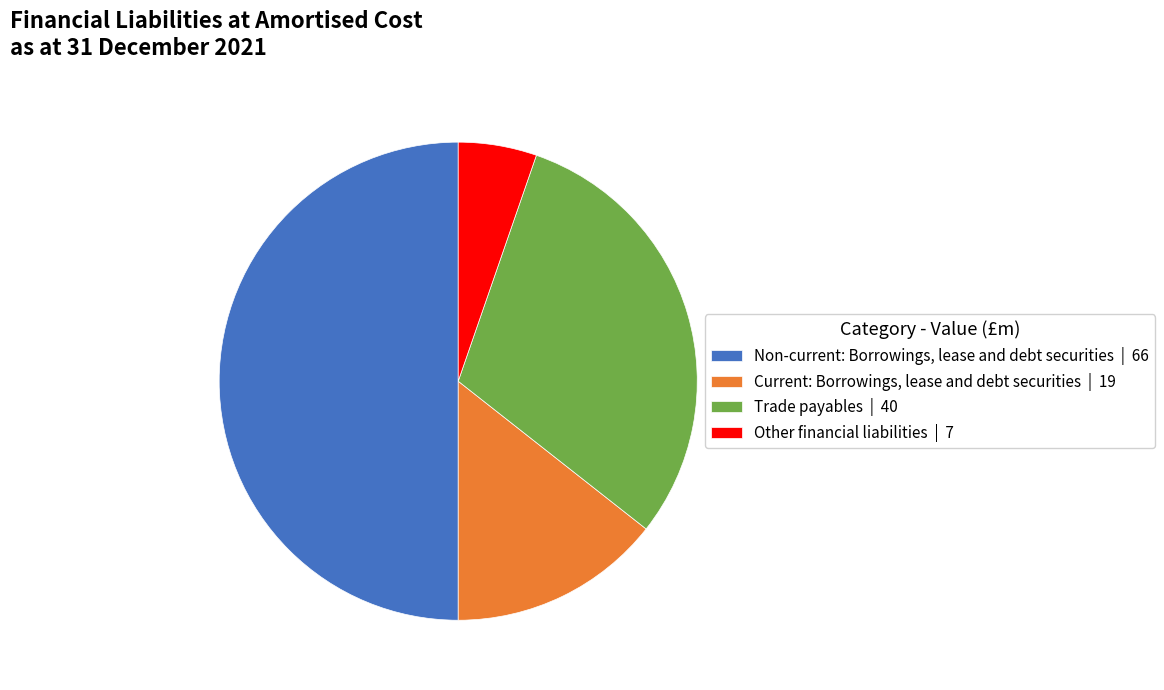

Between Non-current: Borrowings, lease and debt securities | 66 and Other financial liabilities | 7, which is larger?

Non-current: Borrowings, lease and debt securities | 66